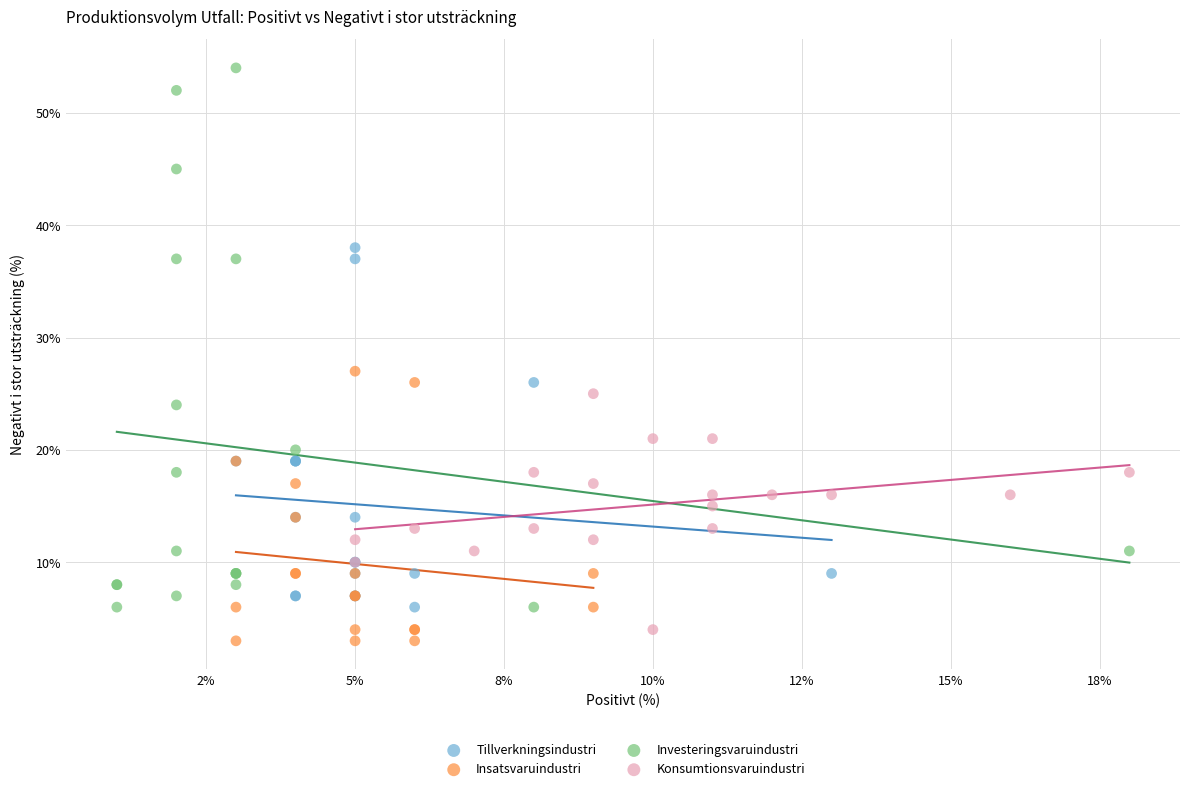

Which series contains the highest Y value?

Investeringsvaruindustri